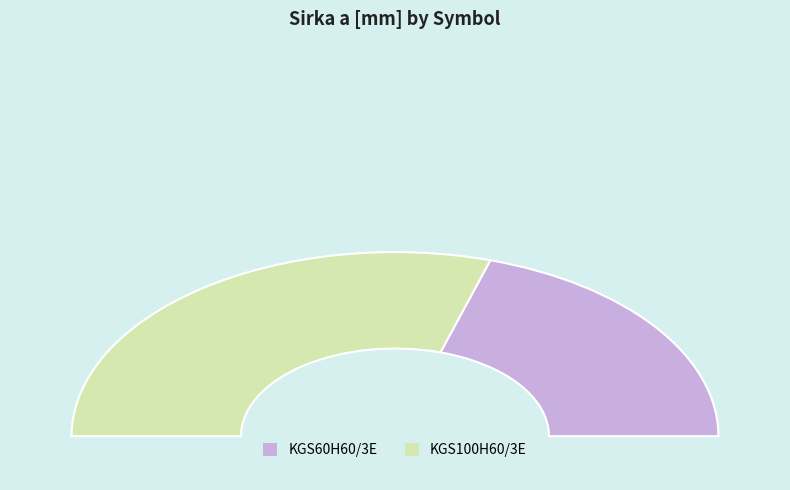

What is the change in value from KGS60H60/3E to KGS100H60/3E?

+32